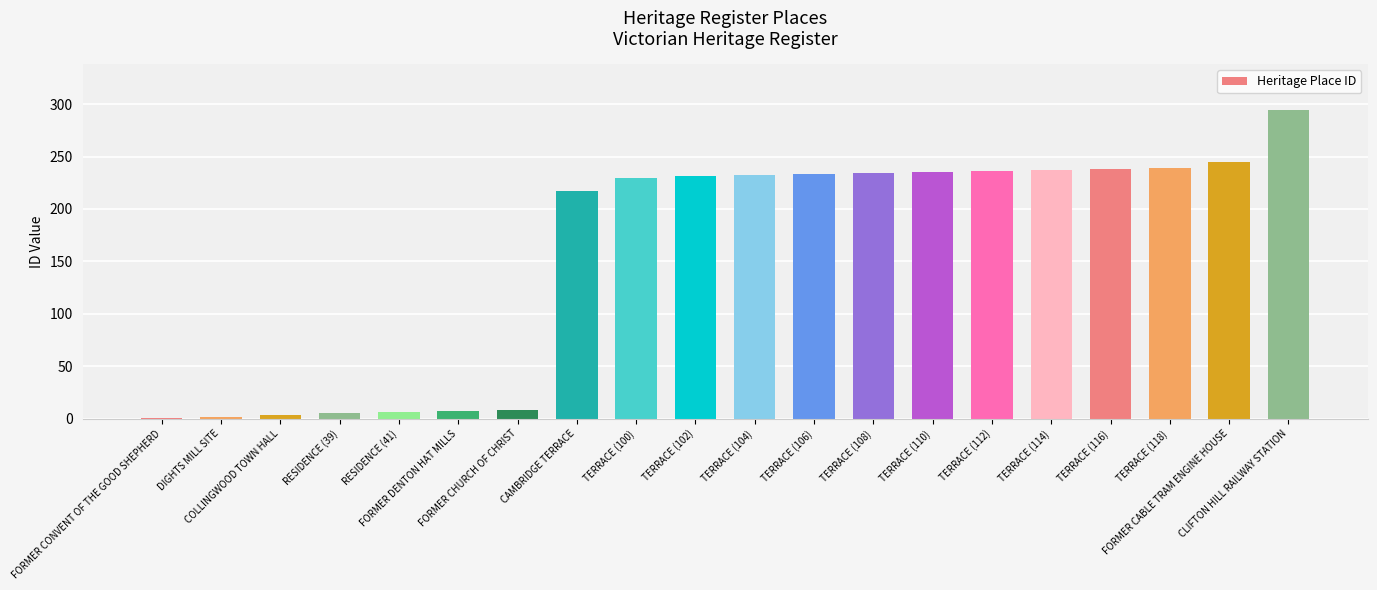

What is the maximum value shown in the chart?

294